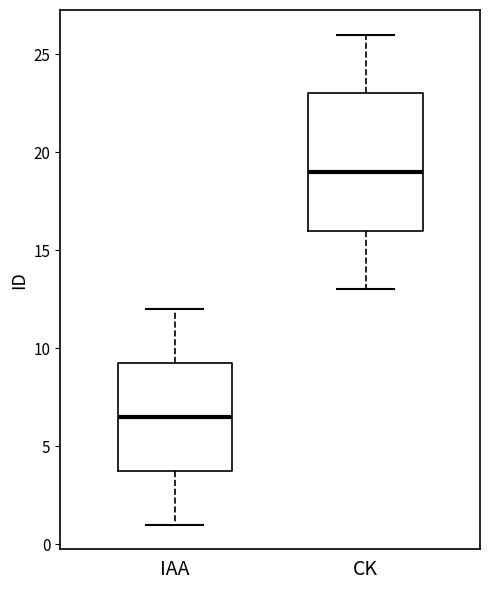

Which box is the tallest, from its lower edge to its upper edge?

CK